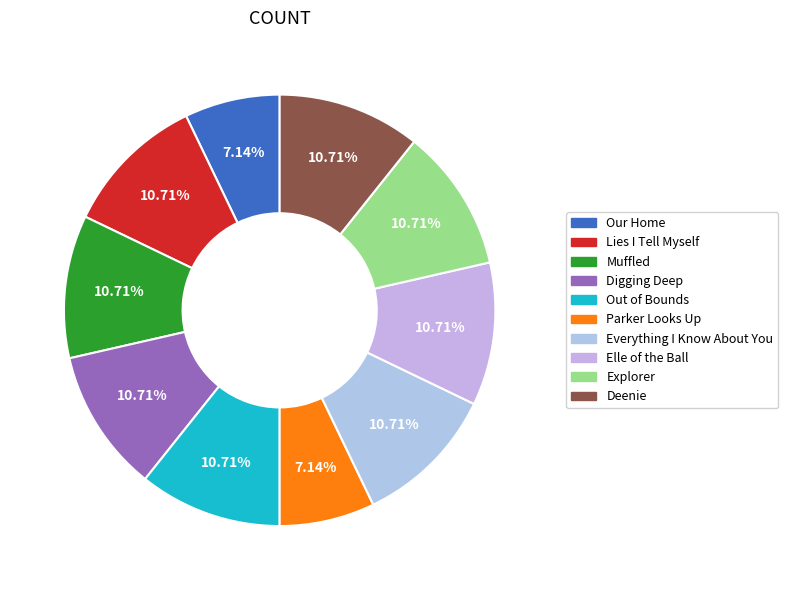

Is there any slice that represents more than half of the pie?

No